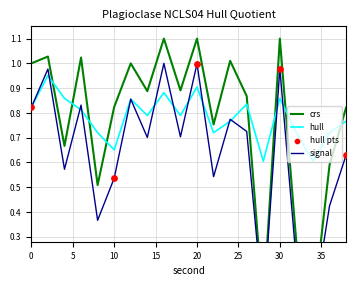

Which series has the largest total across all categories?

hull